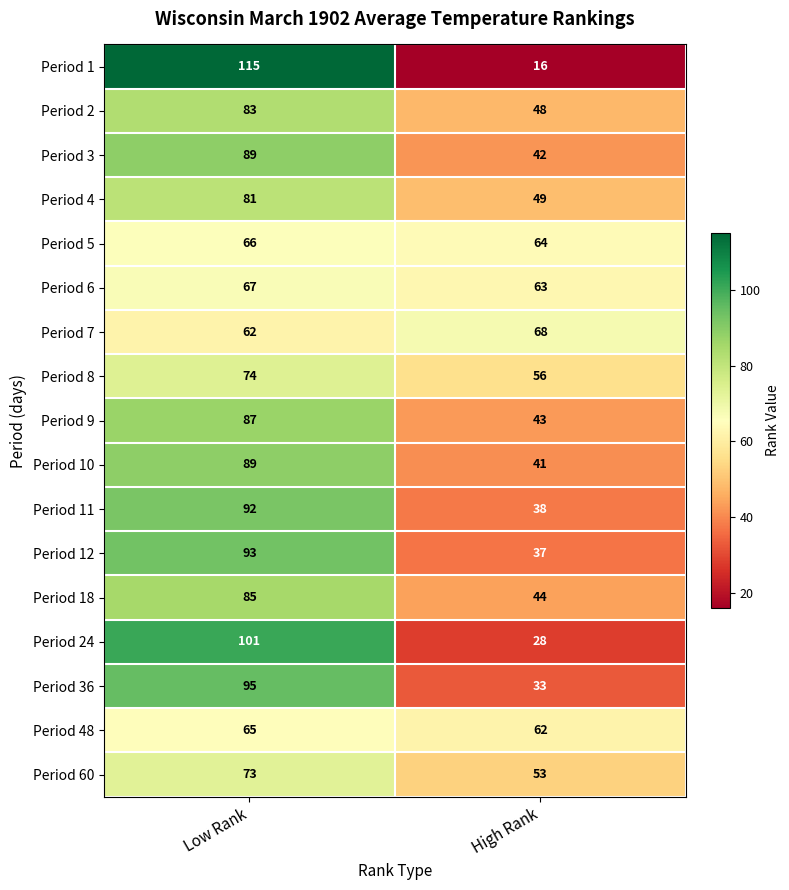

Between Low Rank and High Rank, which series saw the biggest shift?

Period 1